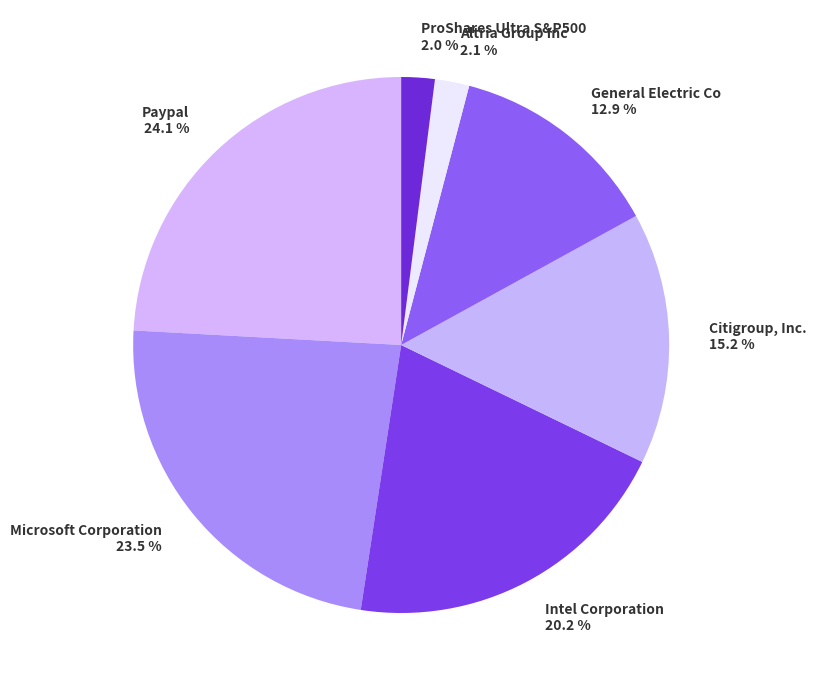

To the nearest percent, what is the difference between the largest and smallest slice percentages?

22%